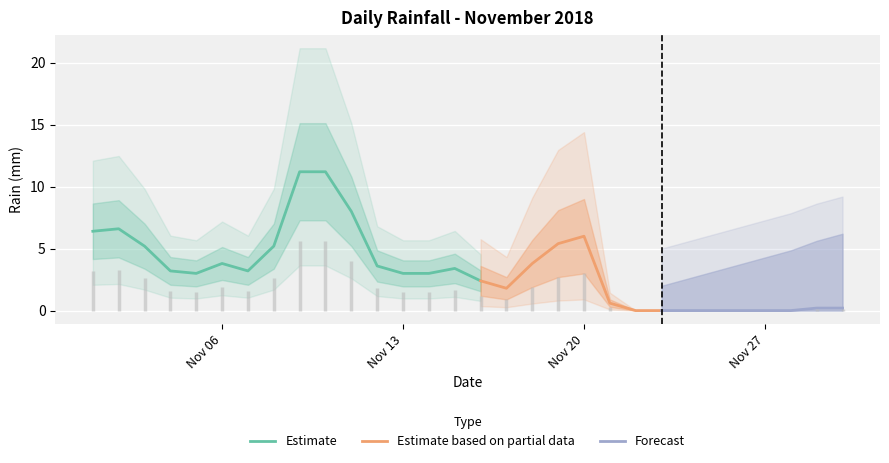

Reading left to right, list all the values displayed in this chart.

2018-11-01=6.4	2018-11-02=6.6	2018-11-03=5.2	2018-11-04=3.2	2018-11-05=3.0	2018-11-06=3.8	2018-11-07=3.2	2018-11-08=5.2	2018-11-09=11.2	2018-11-10=11.2	2018-11-11=8.0	2018-11-12=3.6	2018-11-13=3.0	2018-11-14=3.0	2018-11-15=3.4	2018-11-16=2.4	2018-11-17=1.8	2018-11-18=3.8	2018-11-19=5.4	2018-11-20=6.0	2018-11-21=0.6	2018-11-22=0.0	2018-11-23=0.0	2018-11-24=0.0	2018-11-25=0.0	2018-11-26=0.0	2018-11-27=0.0	2018-11-28=0.0	2018-11-29=0.2	2018-11-30=0.2